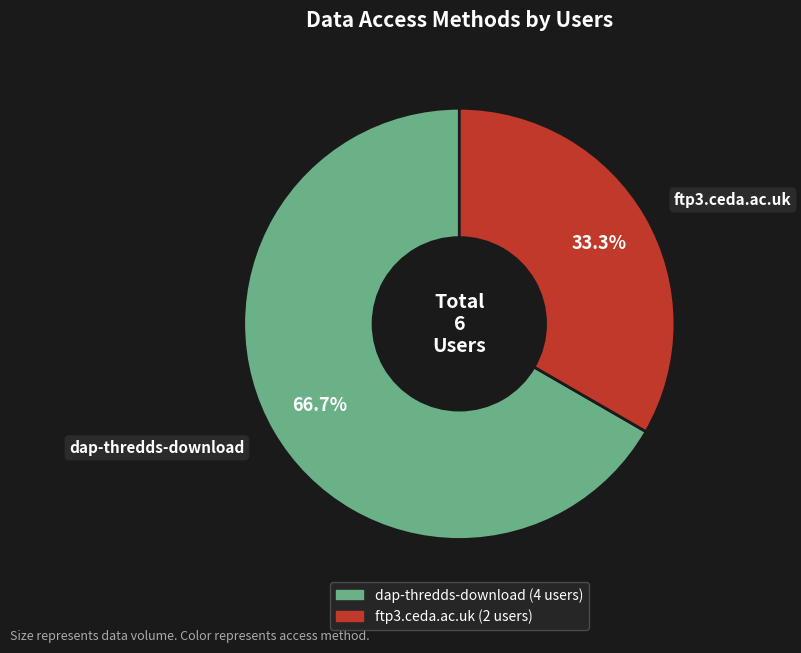

How many segments does this pie chart have?

2